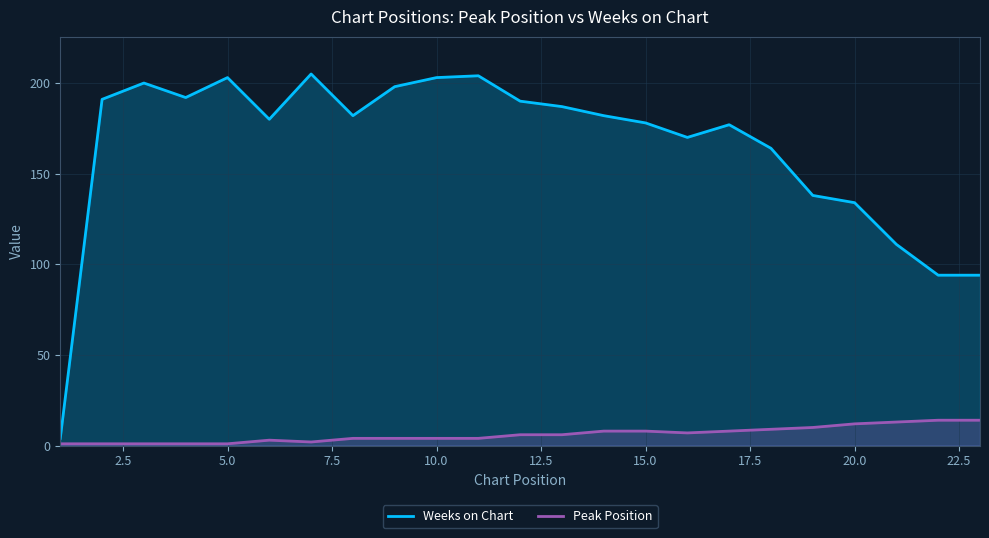

What is the difference between the maximum and minimum values in the Weeks on Chart series?

201